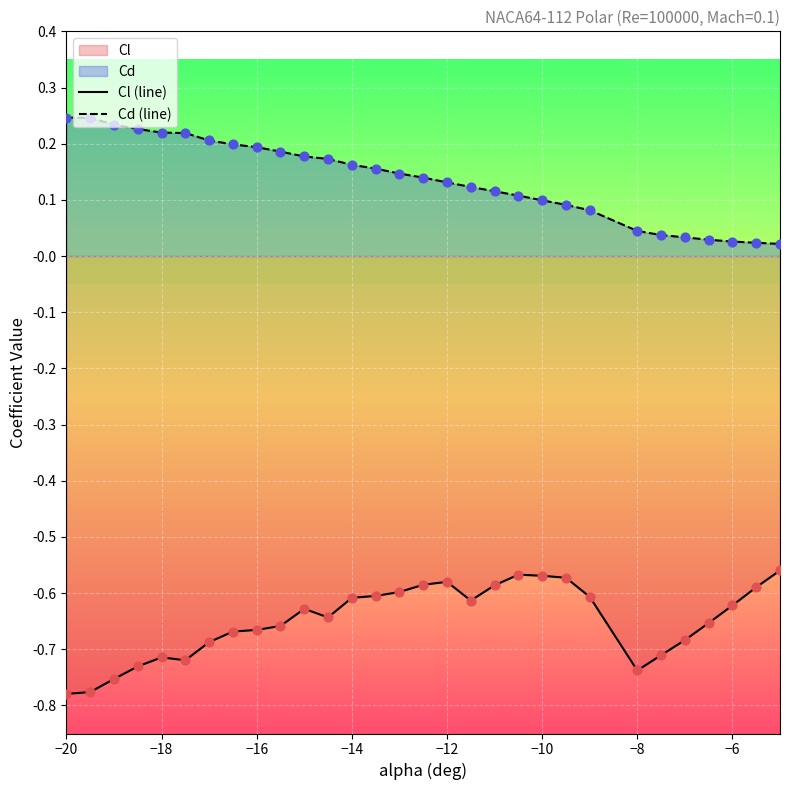

Which series has the largest total across all categories?

Cd (line)